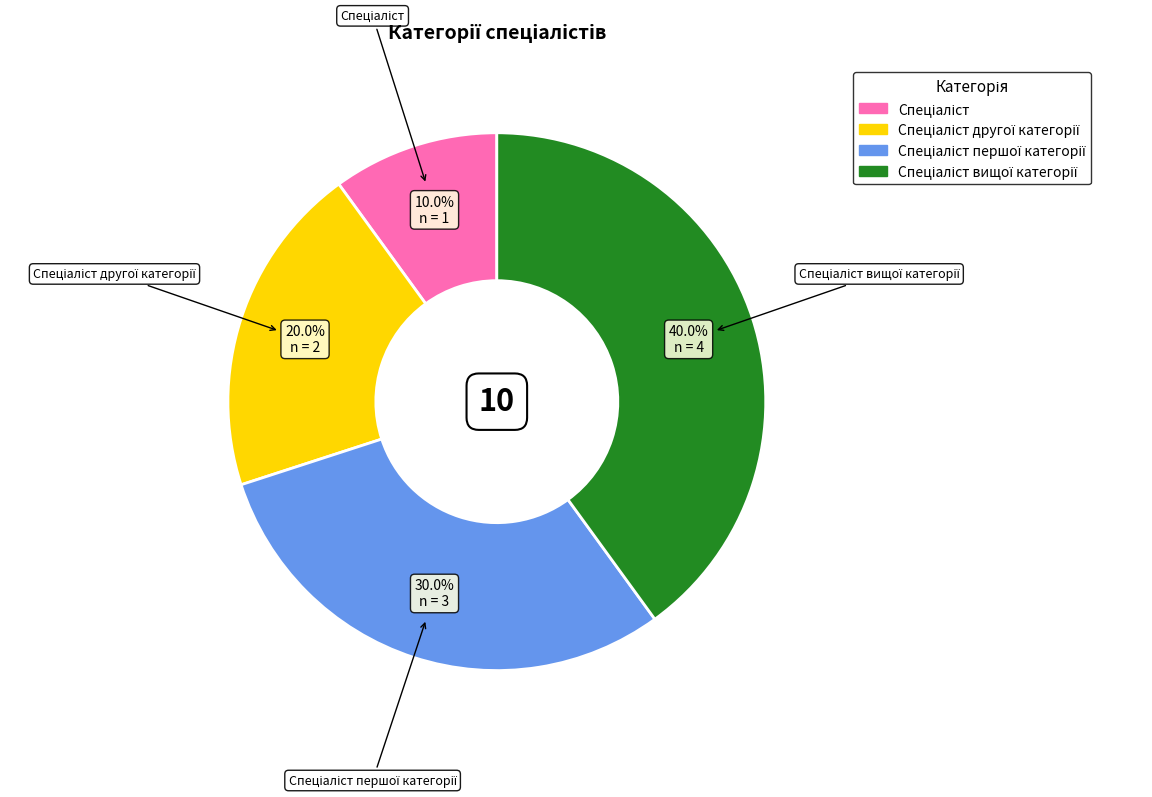

Does any single category account for the majority?

No